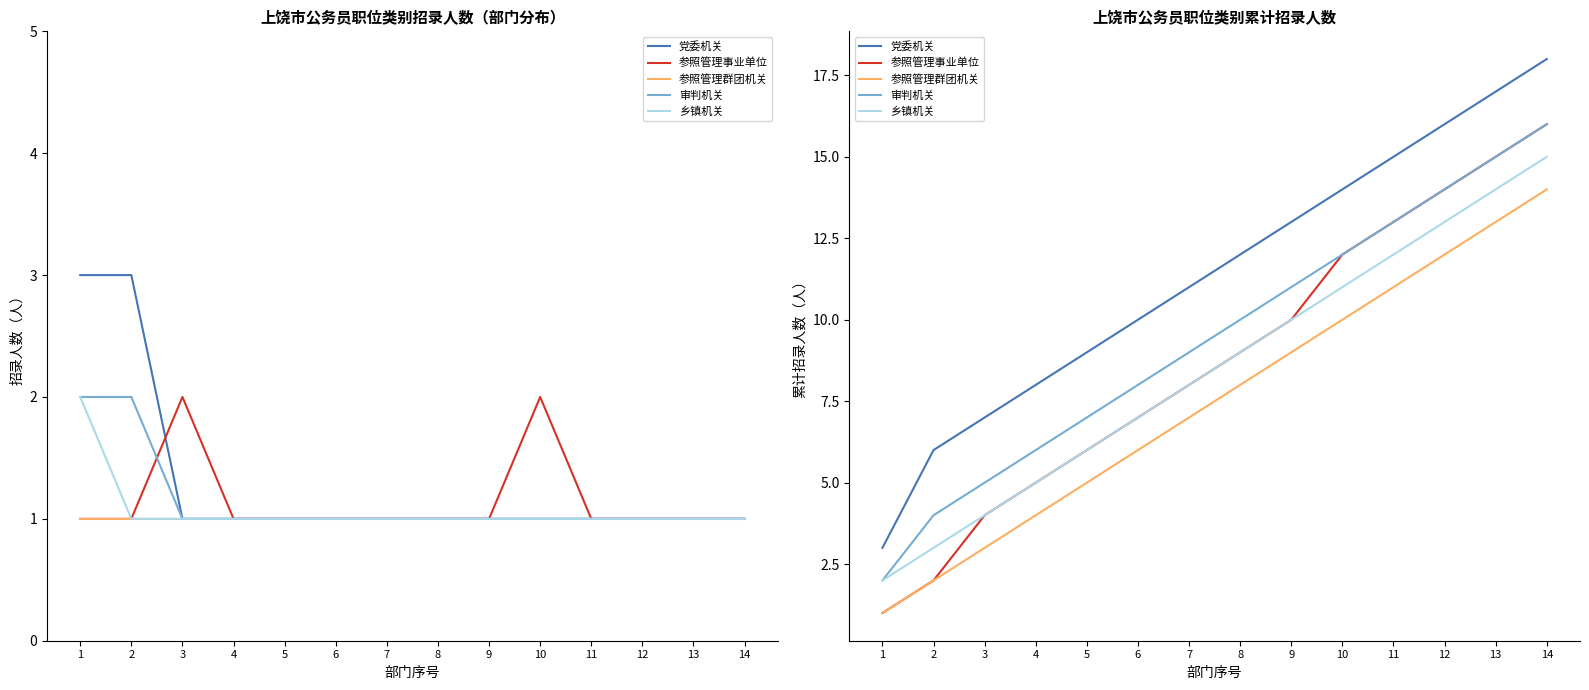

Does the chart have visible grid lines?

No